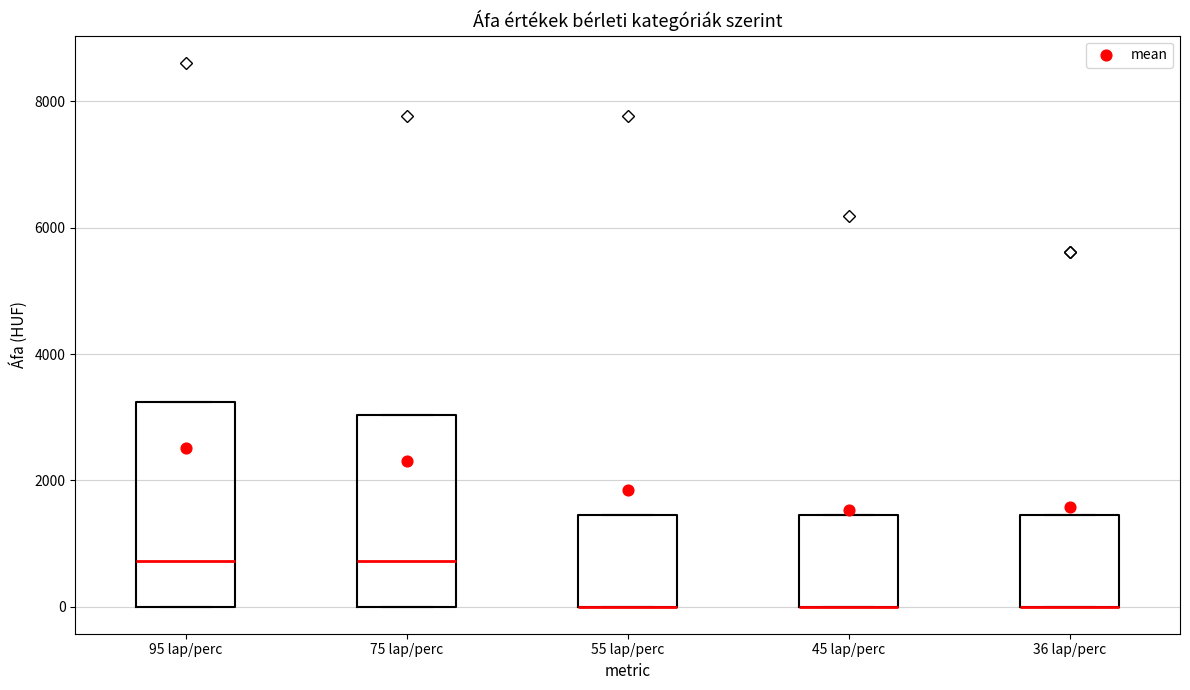

Which box is the tallest, from its lower edge to its upper edge?

95 lap/perc